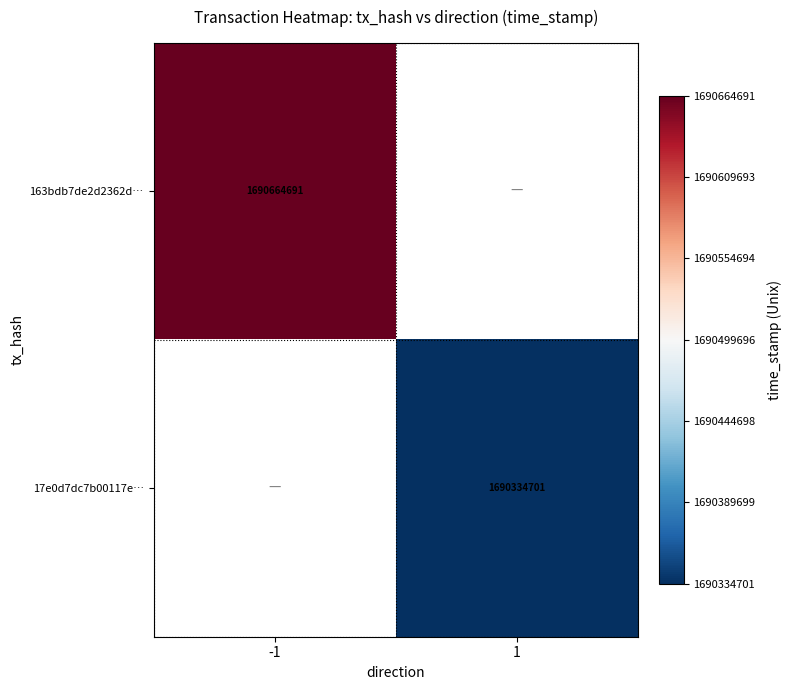

Is it true that 163bdb7de2d2362d… equals 1690664691 at -1?

True